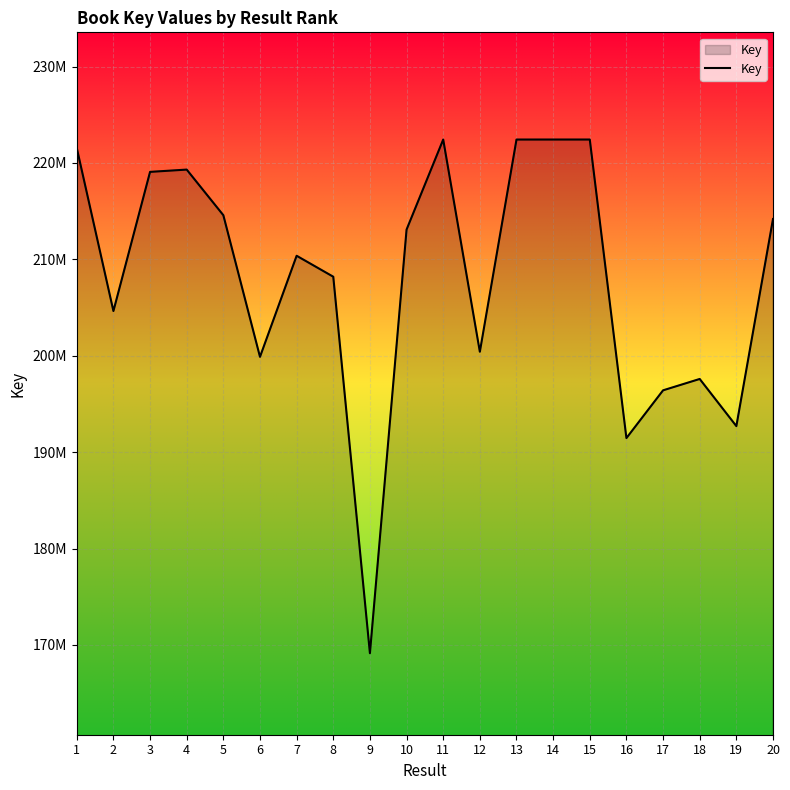

True or false: the data shows 196411059 at 17.

True